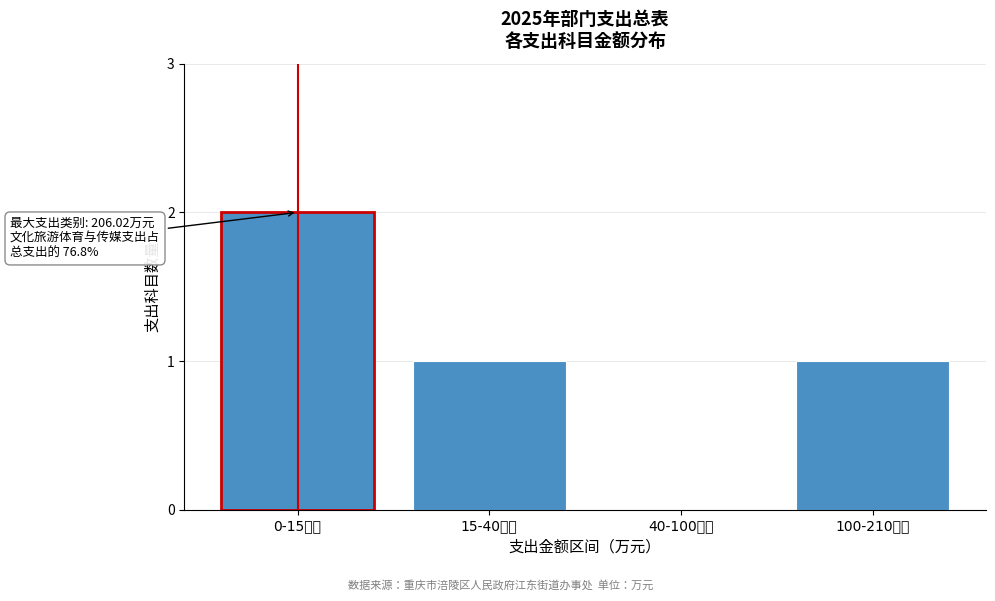

Reading right to left, list all the values displayed in this chart.

100-210万元=1	40-100万元=0	15-40万元=1	0-15万元=2